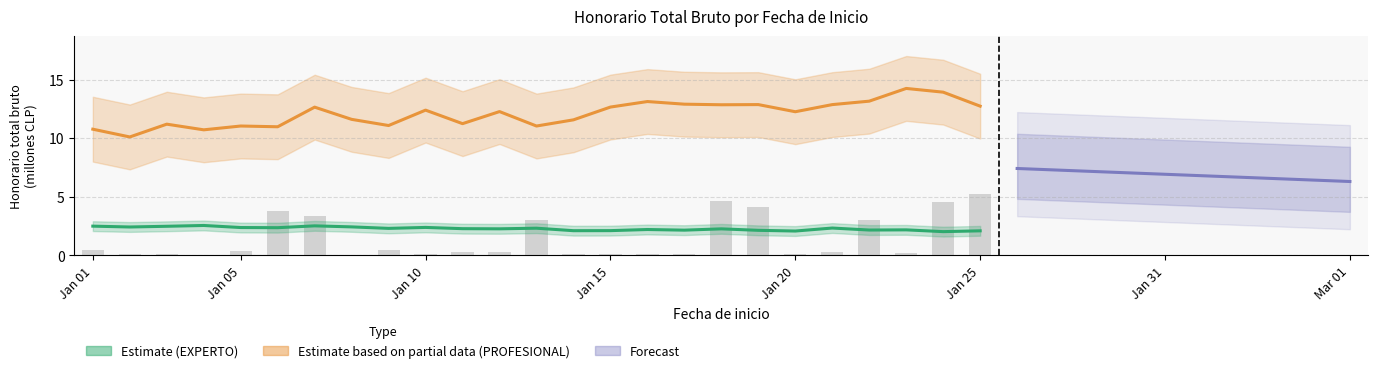

At which category does the chart reach its minimum across all series?

Jan 15